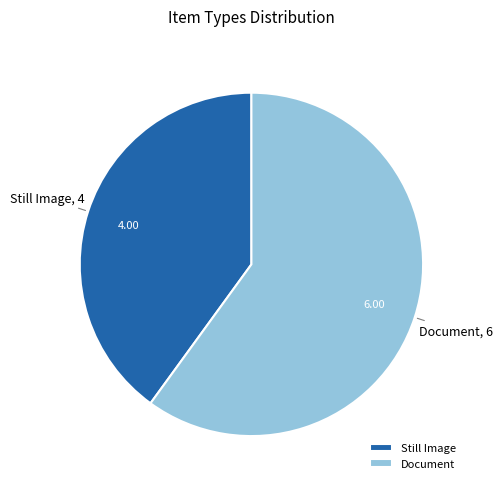

How many segments does this pie chart have?

2